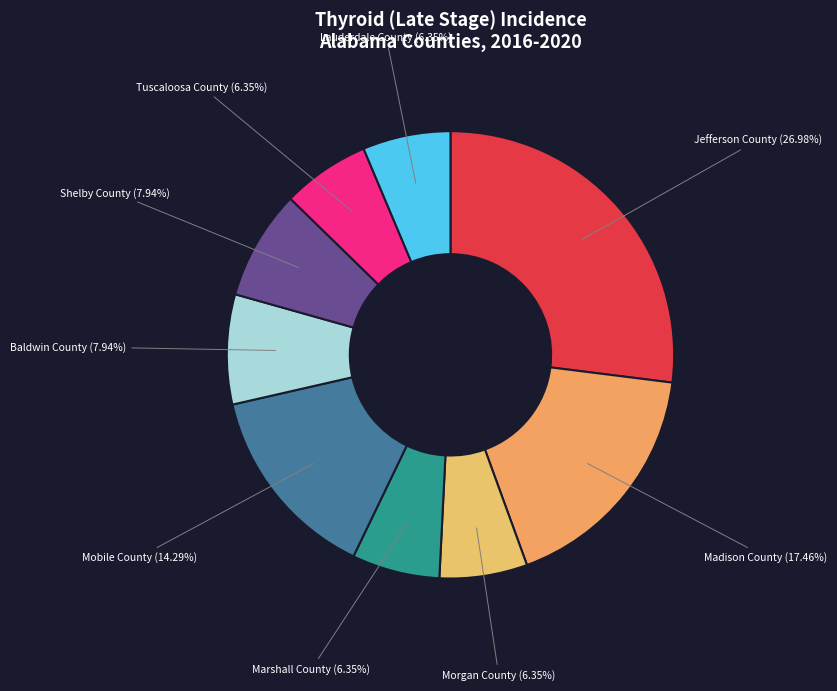

True or false: Lauderdale County accounts for 15% of the total.

False